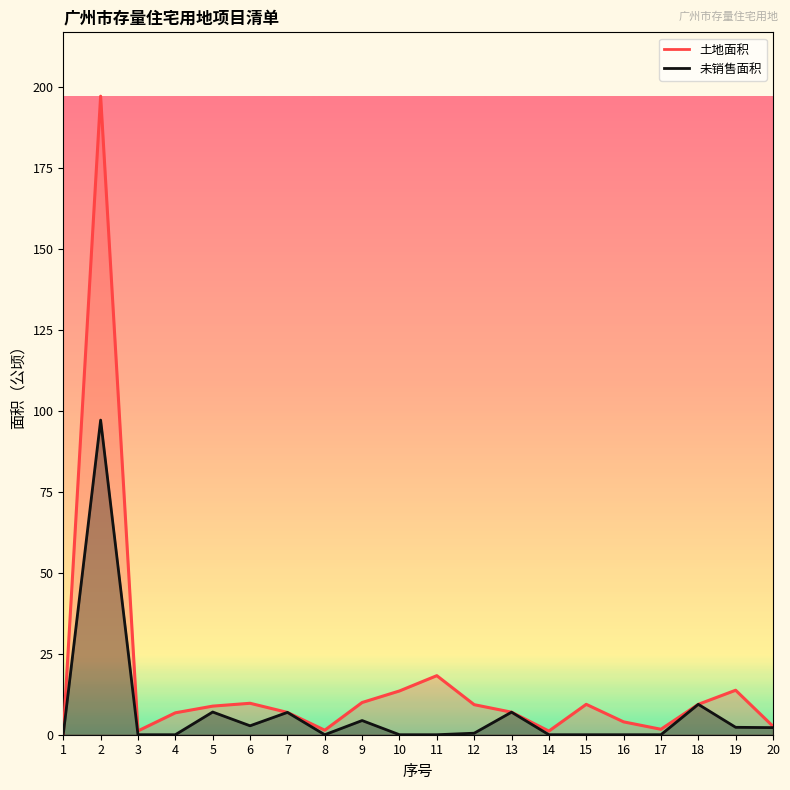

Which category has the lowest value in the 未销售面积 series?

3